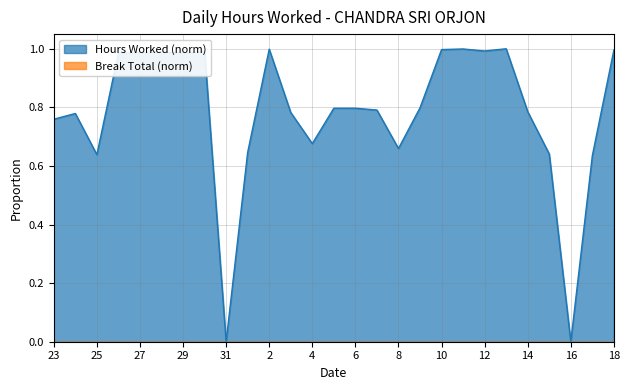

How many points are lower than both their immediate neighbors (excluding endpoints)?

7